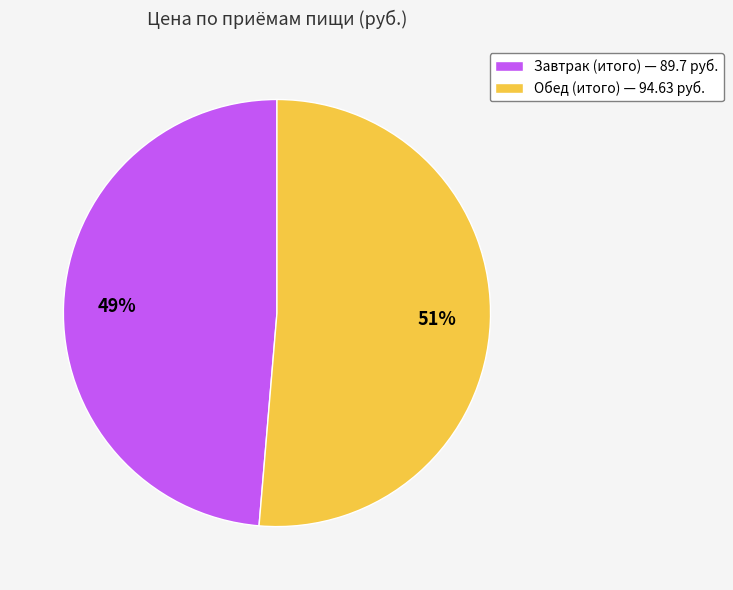

Rank the categories by value from highest to lowest.

Обед (итого), Завтрак (итого)